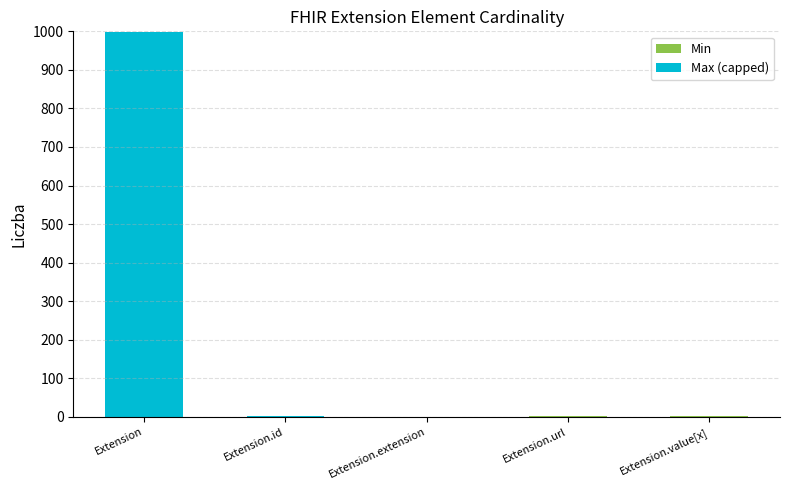

At which category is the sum across all series the highest?

Extension